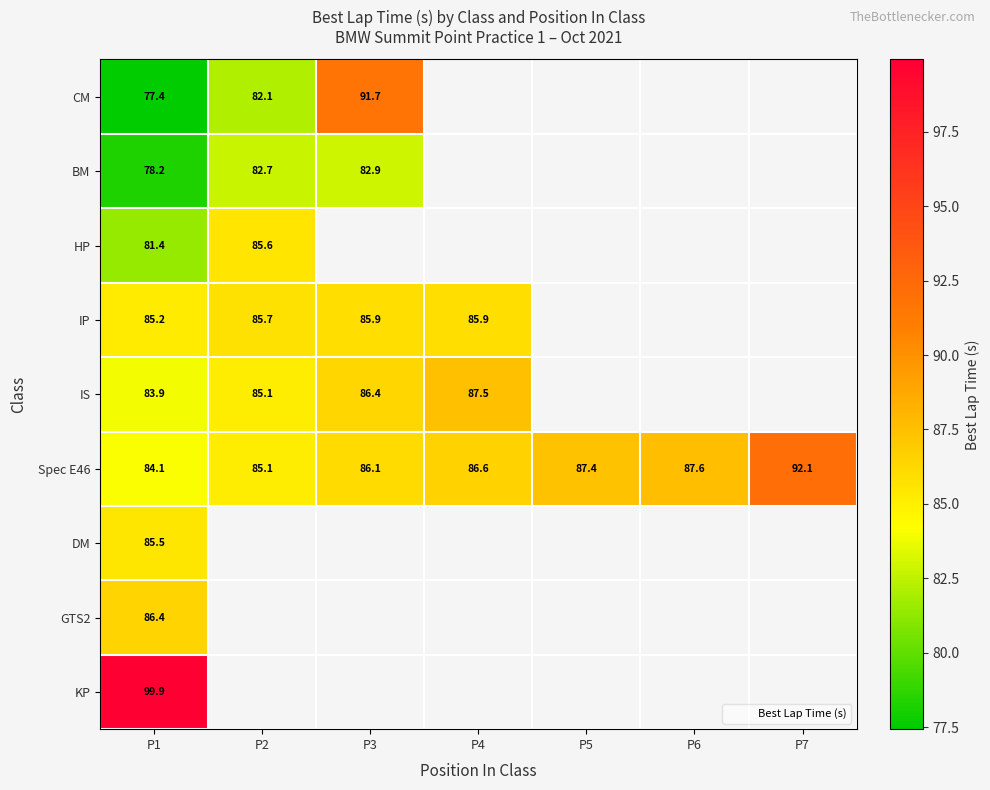

At which label is BM closest to 80?

P1